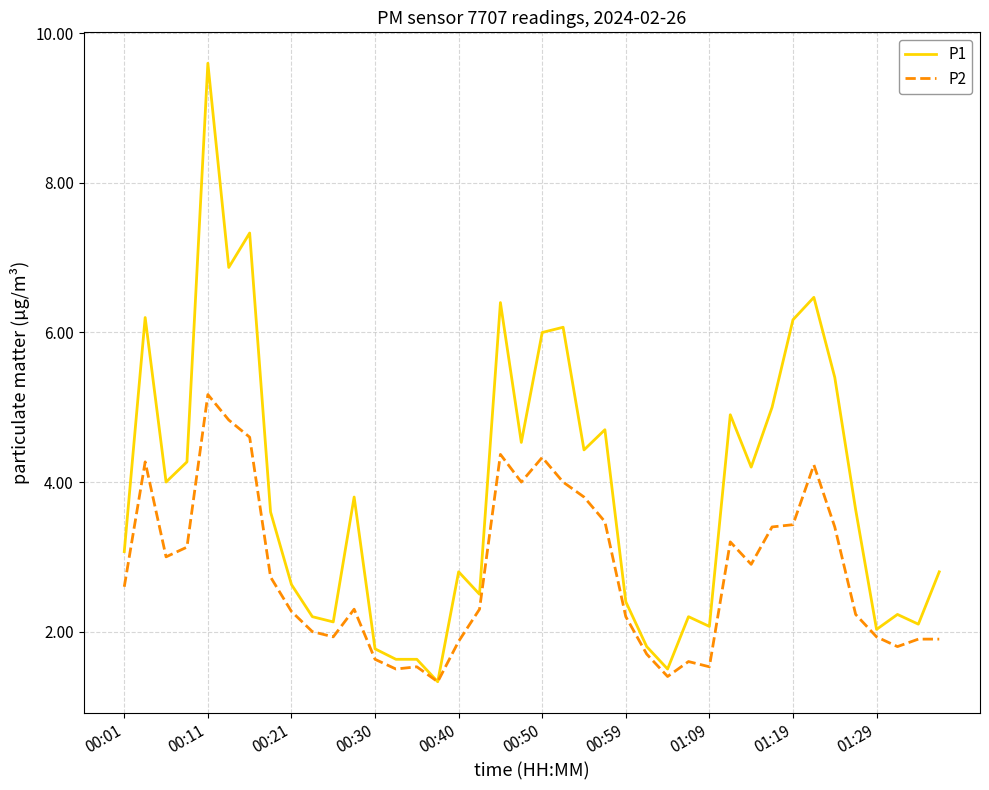

What is the sum of all P2 values?

111.7